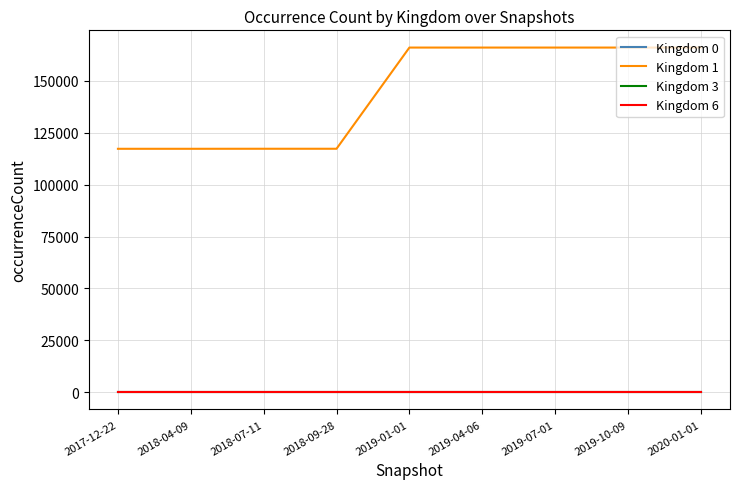

Is it true that Kingdom 1 equals 117306 at 2018-09-28?

True